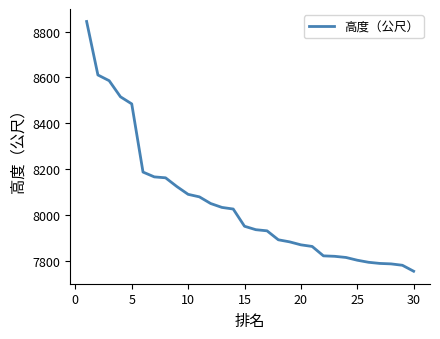

What is the smallest value displayed?

7756